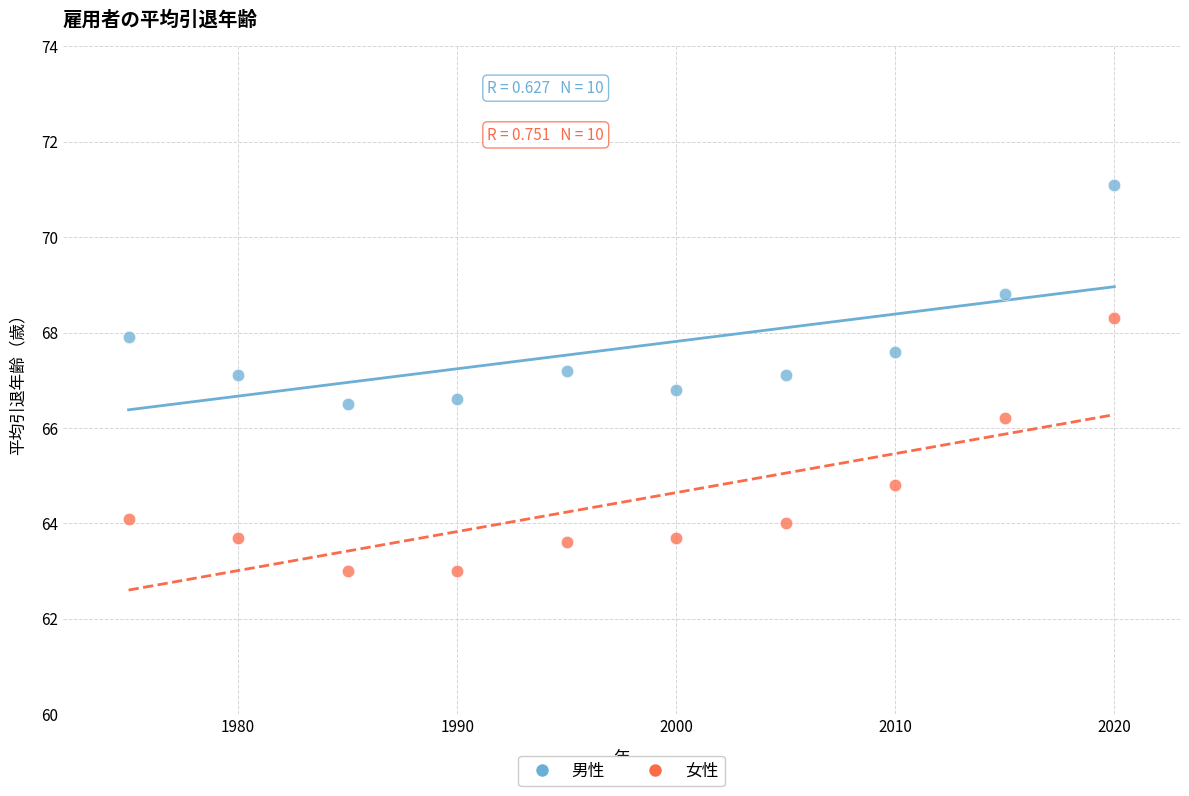

What are all the series names shown in the legend?

男性, 女性